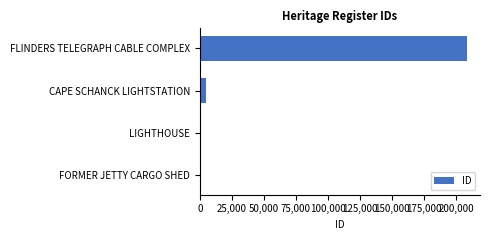

Between FLINDERS TELEGRAPH CABLE COMPLEX and LIGHTHOUSE, which is larger?

FLINDERS TELEGRAPH CABLE COMPLEX